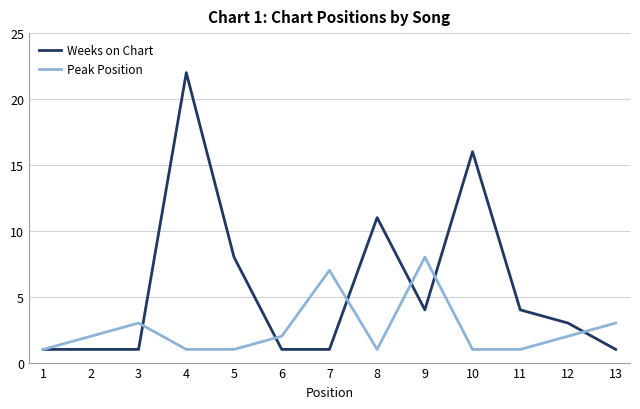

Rank the series by their maximum value, from lowest to highest.

Peak Position, Weeks on Chart